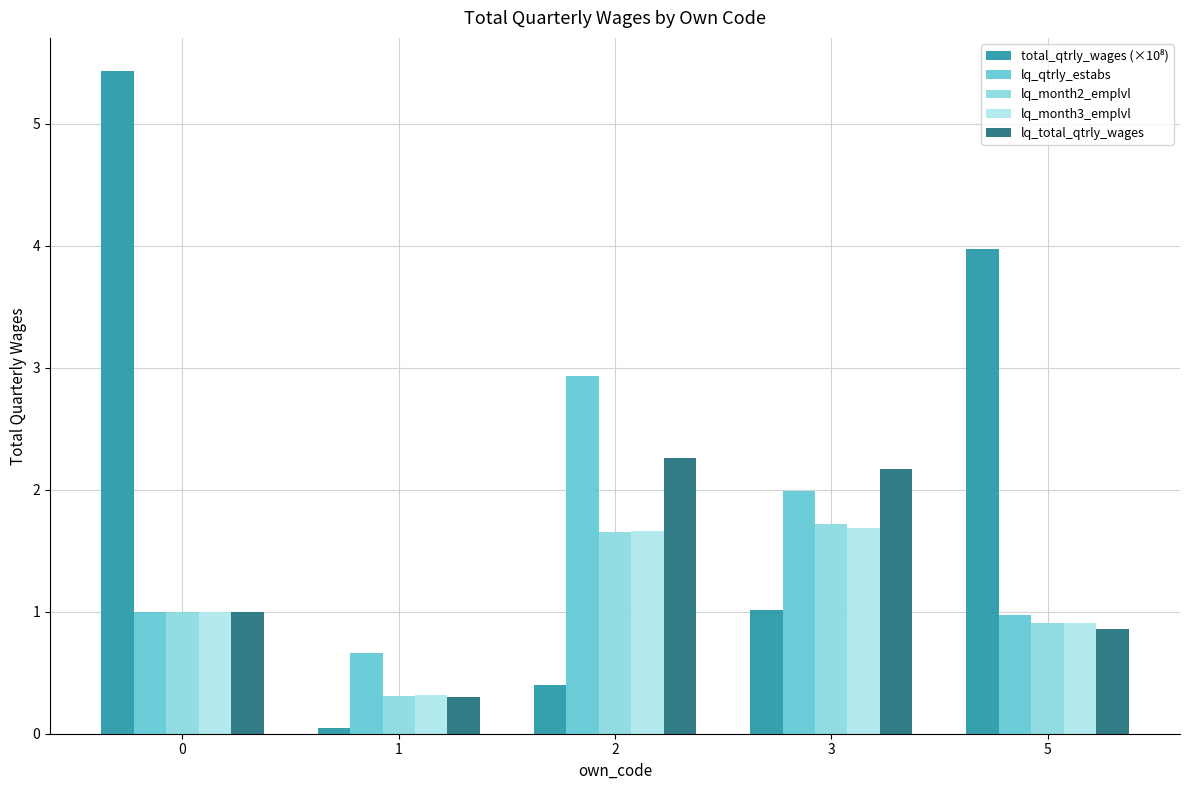

What is the value of the lq_total_qtrly_wages bar at the 5th from the left?

0.9